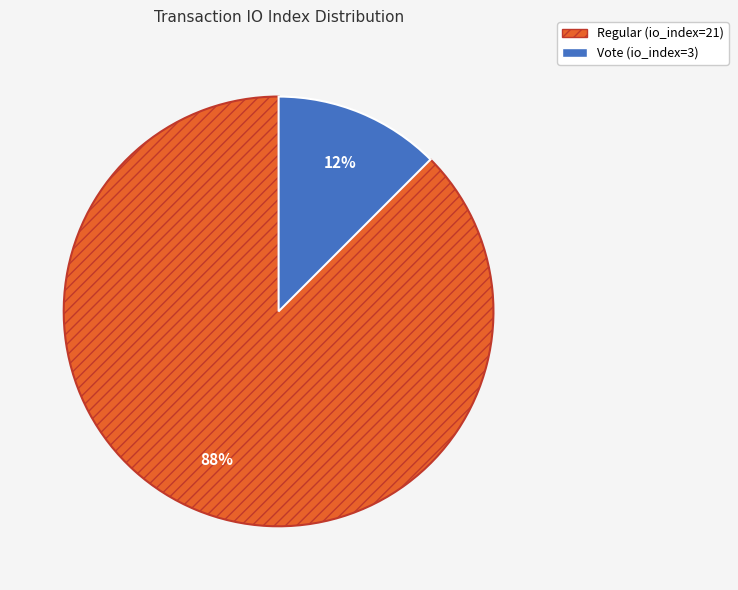

How many slices are in this pie chart?

2